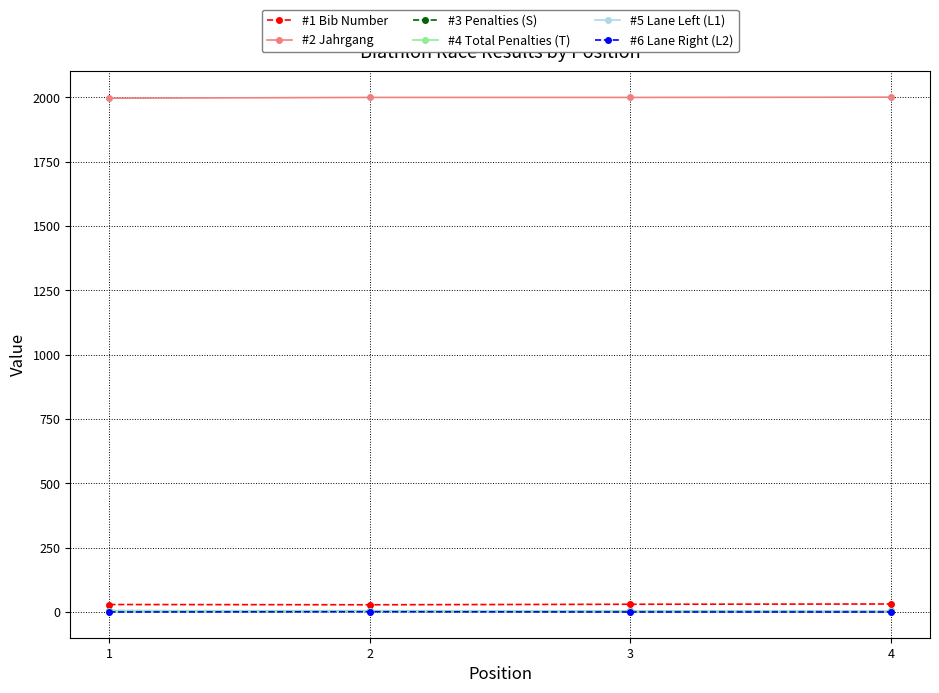

What is the greatest value displayed?

2001